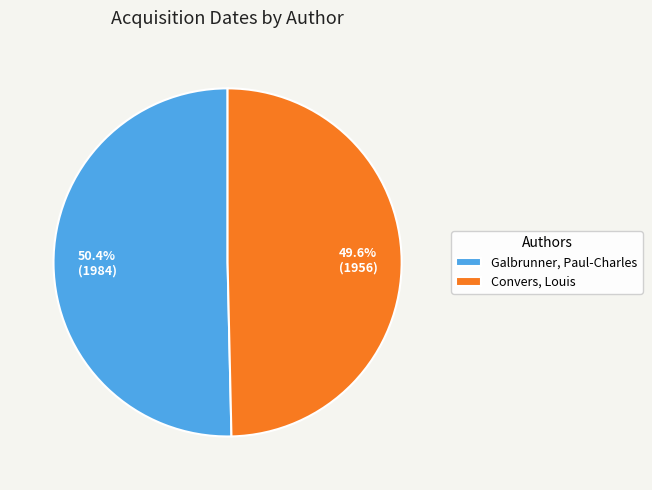

To the nearest percent, what percentage of the pie is Galbrunner, Paul-Charles?

50%